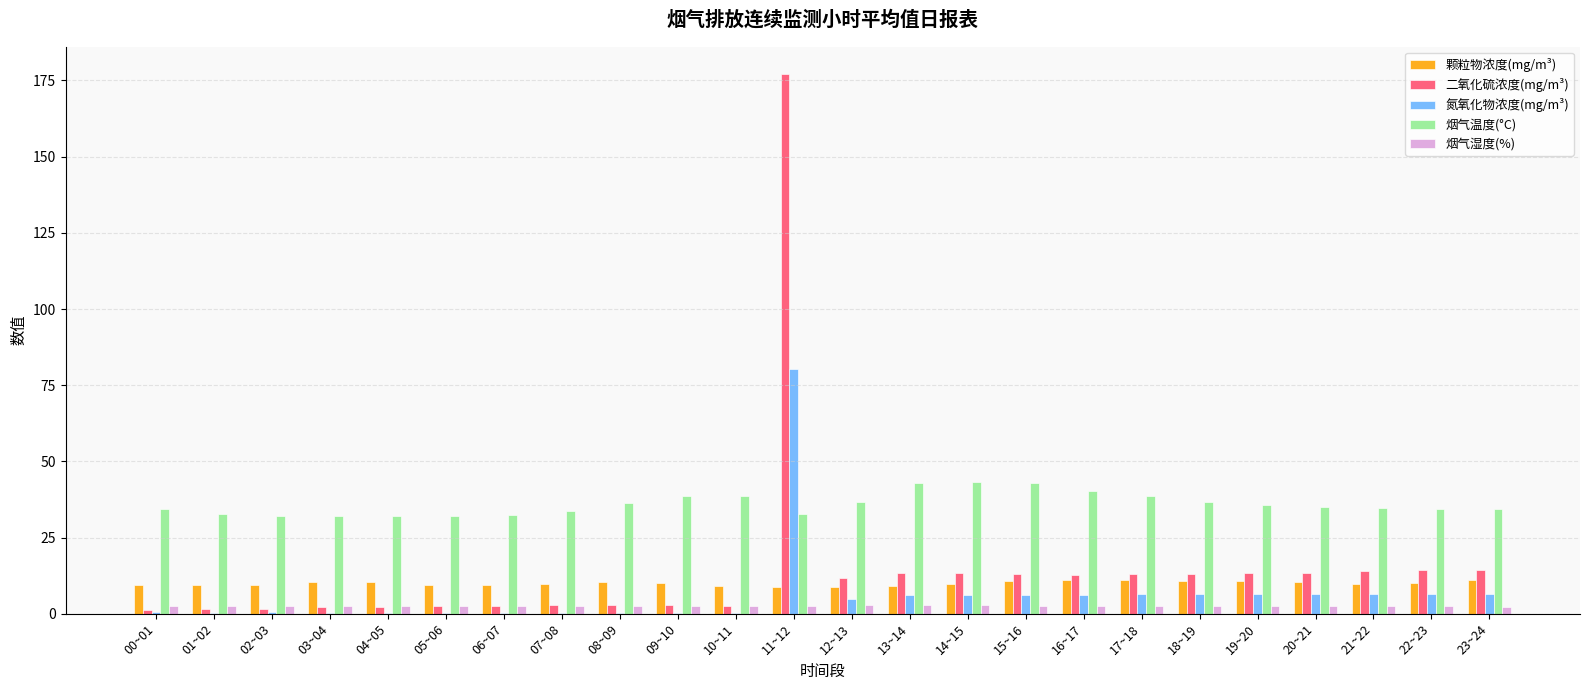

Which series has the largest range (max minus min)?

二氧化硫浓度(mg/m³)